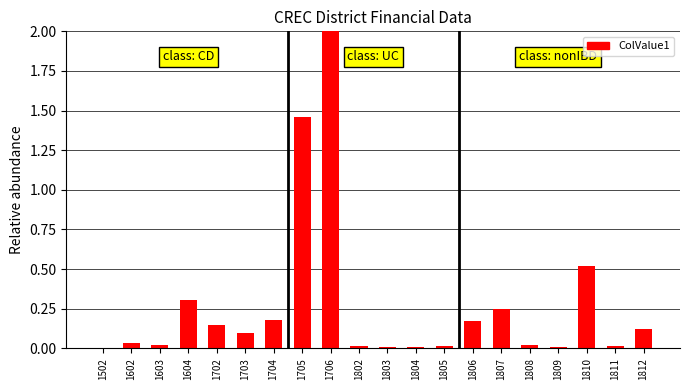

What is the change in value from 1703 to 1807?

+0.2